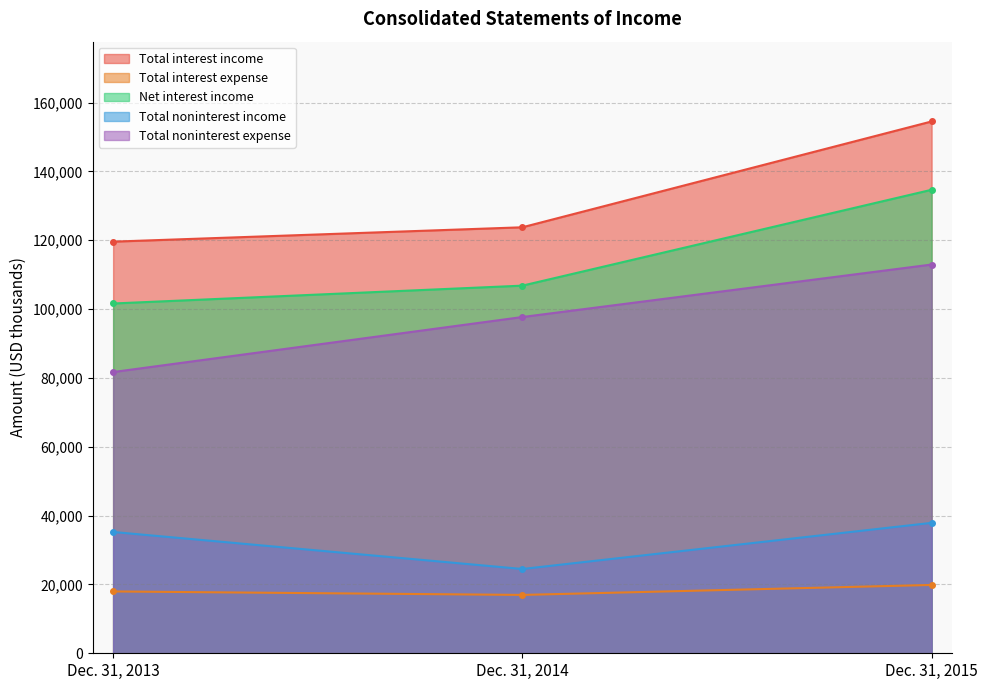

Count the Total noninterest expense values in the range 81713 to 112954.

3